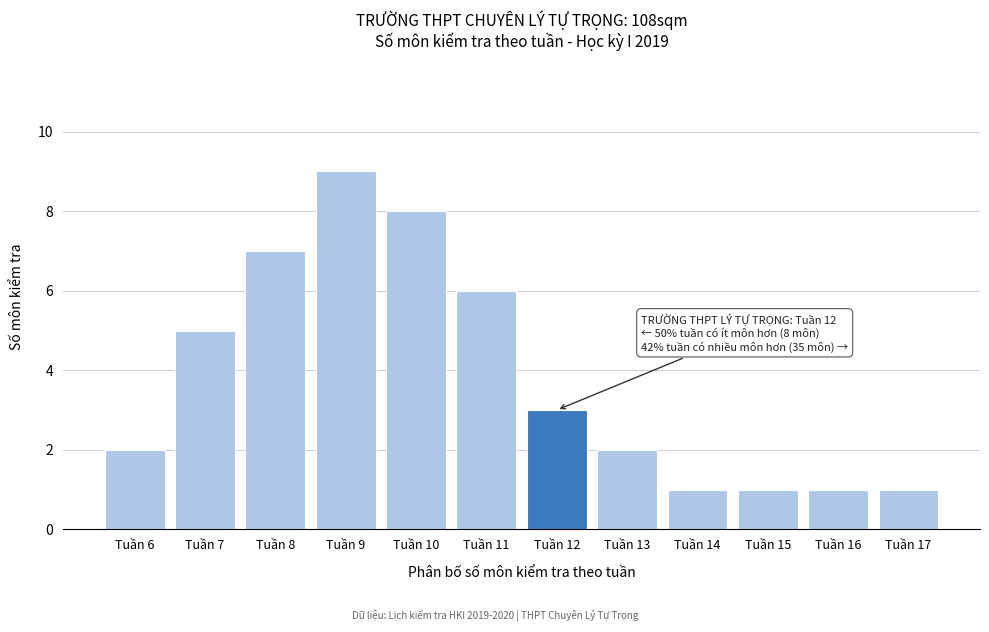

Reading right to left, list all the values displayed in this chart.

Tuần 17=1	Tuần 16=1	Tuần 15=1	Tuần 14=1	Tuần 13=2	Tuần 12=3	Tuần 11=6	Tuần 10=8	Tuần 9=9	Tuần 8=7	Tuần 7=5	Tuần 6=2